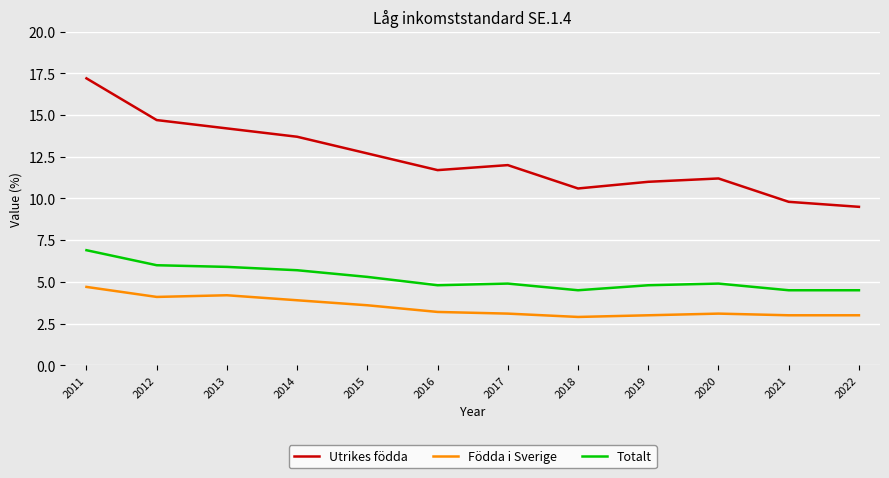

Which series has the widest spread of values?

Utrikes födda